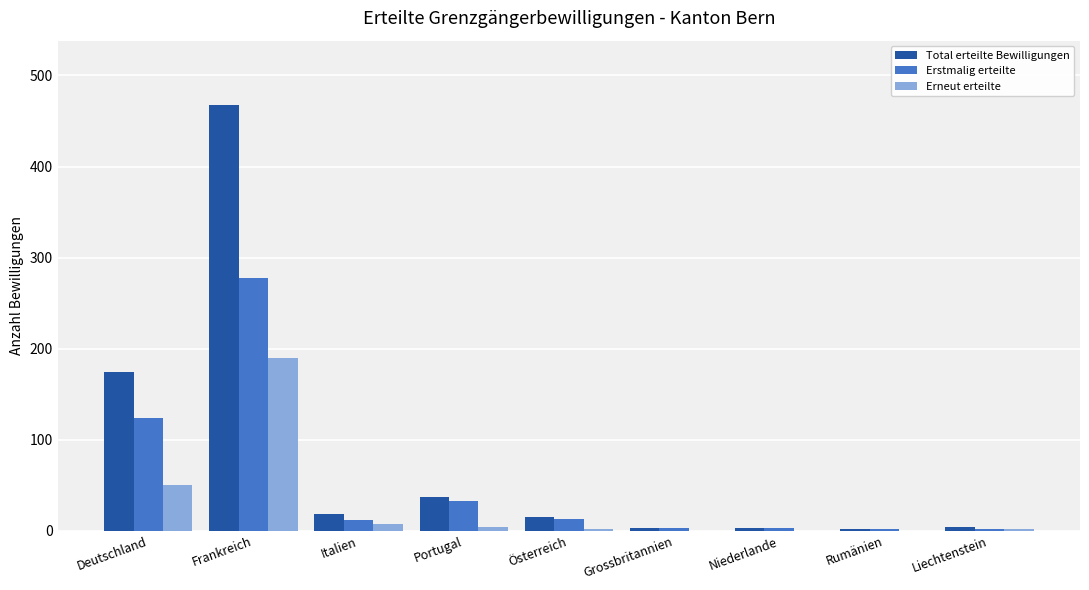

Which series has the largest total across all categories?

Total erteilte Bewilligungen